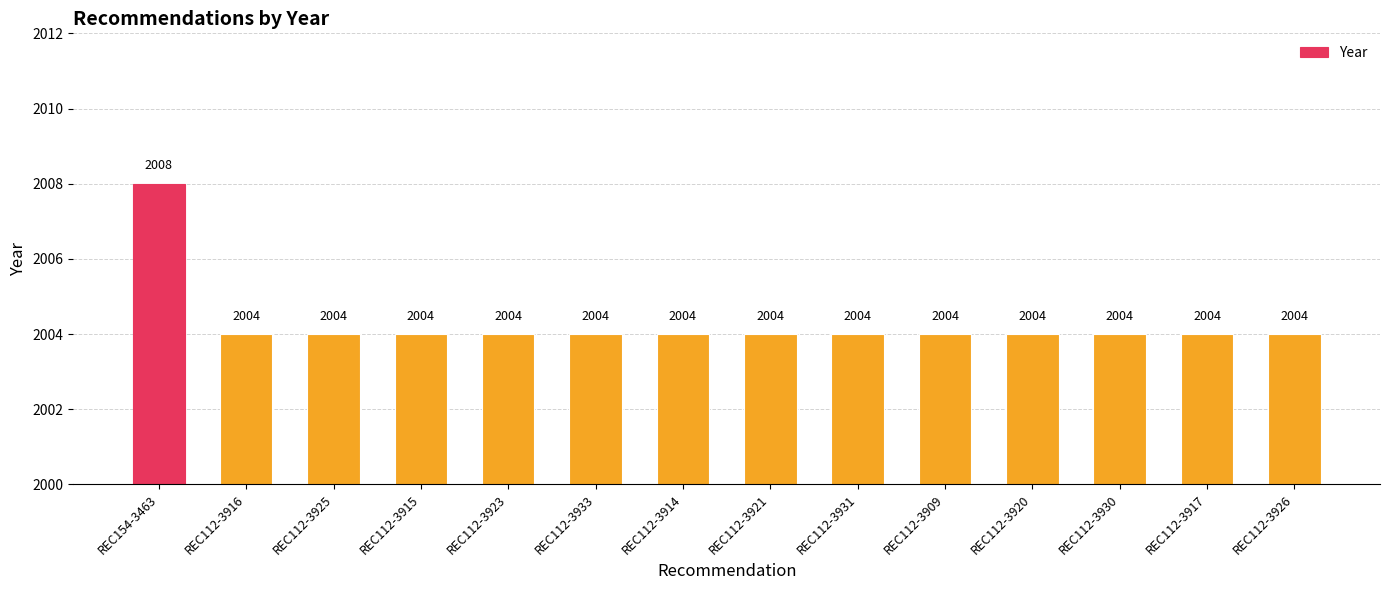

What is the label of the 8th bar from the right?

REC112-3914